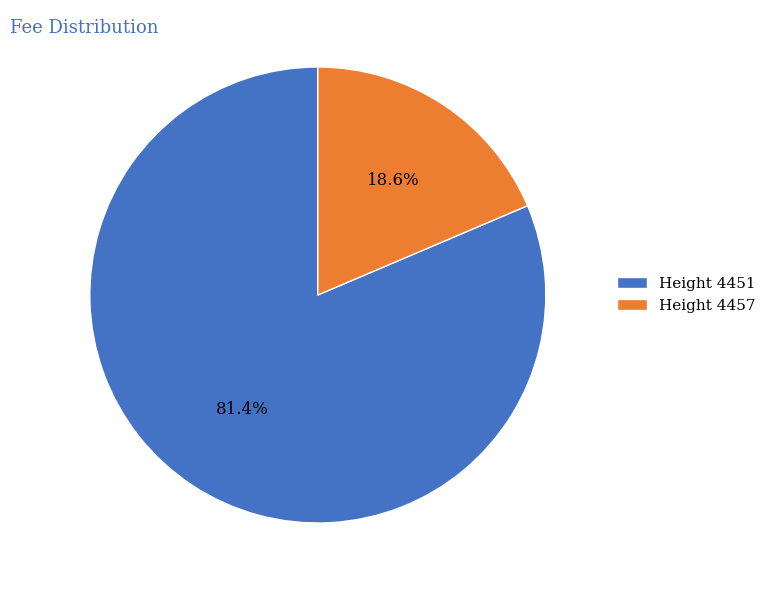

Does any single category account for the majority?

Yes